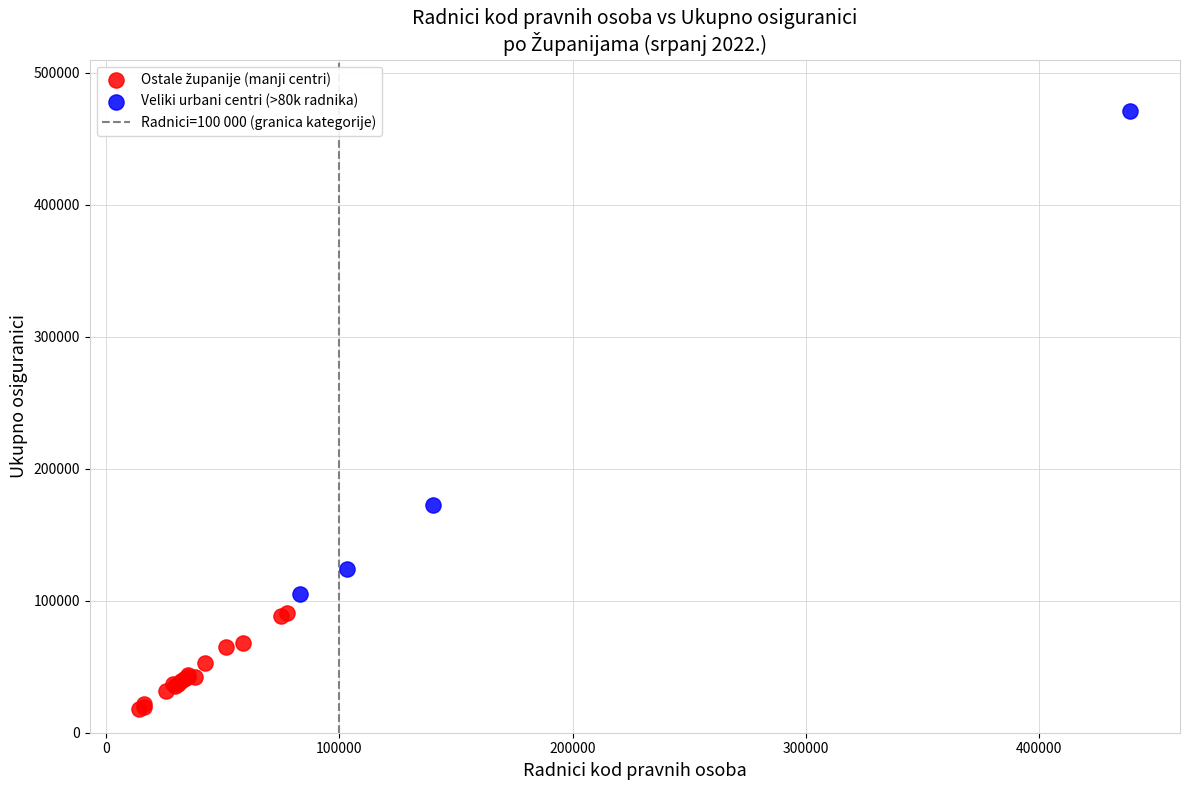

Which series has the widest spread of Y values?

Veliki urbani centri (>80k radnika)